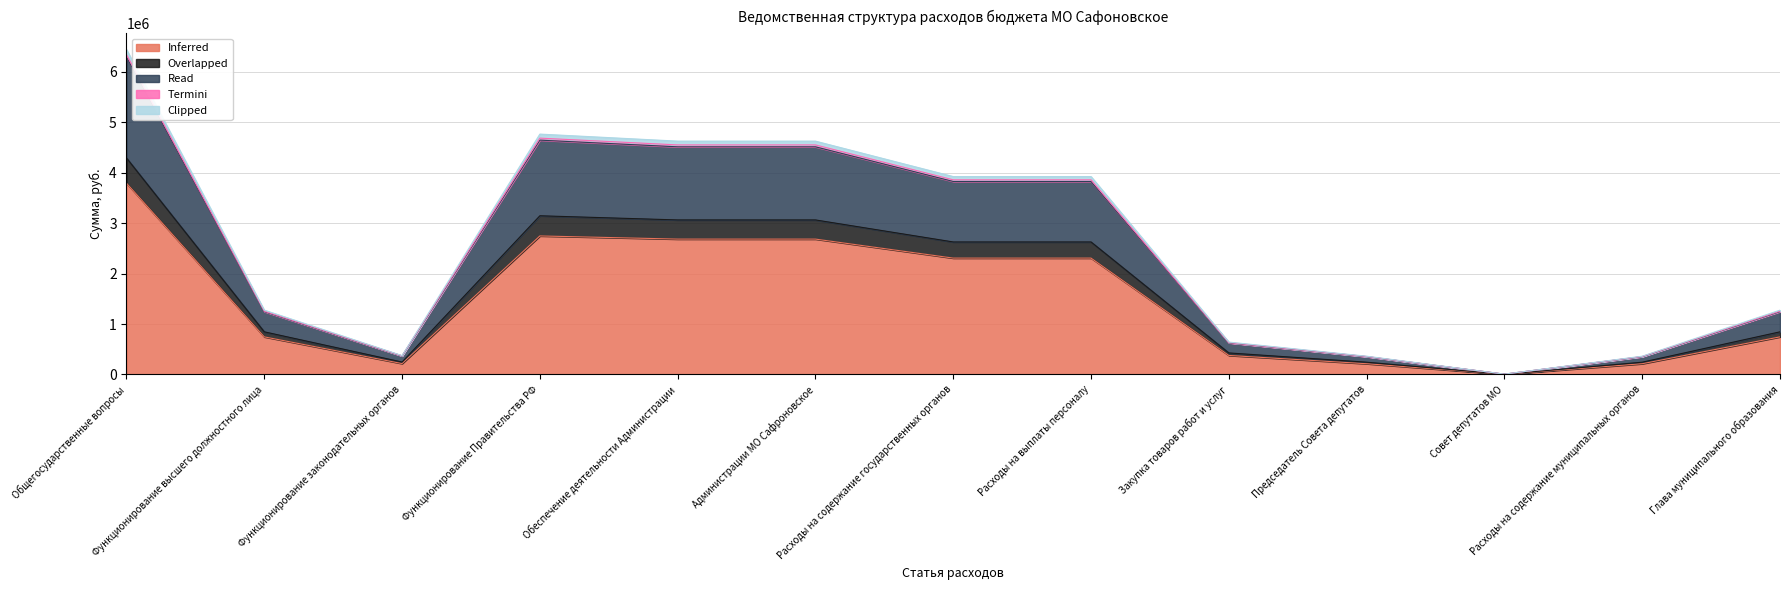

What is the maximum value for Inferred?

3794065